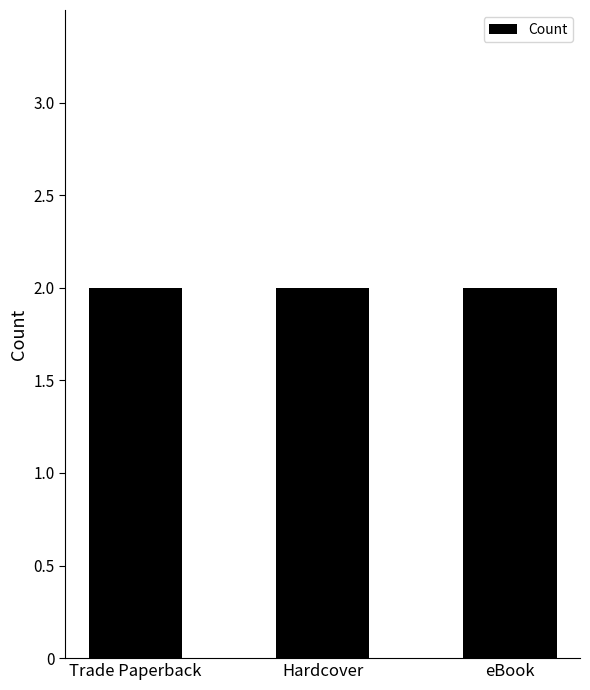

Which has a higher value, Hardcover or Hardcover?

Hardcover